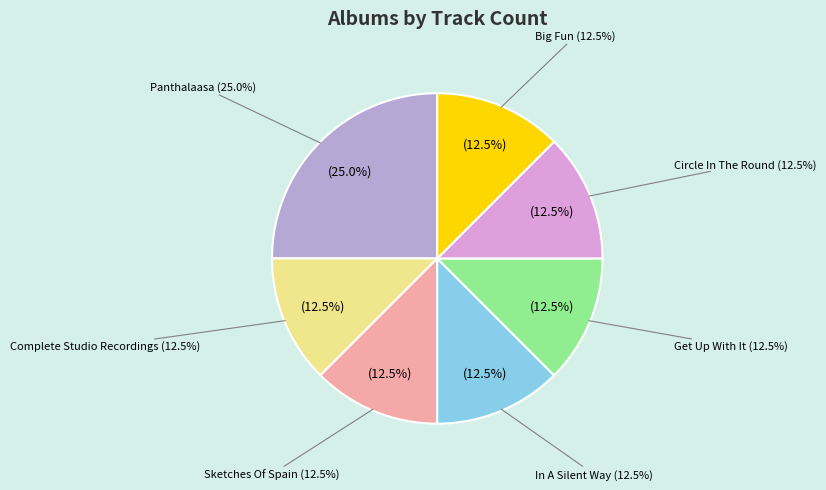

What is the ratio of the value at Big Fun to the value at Circle In The Round?

1.0